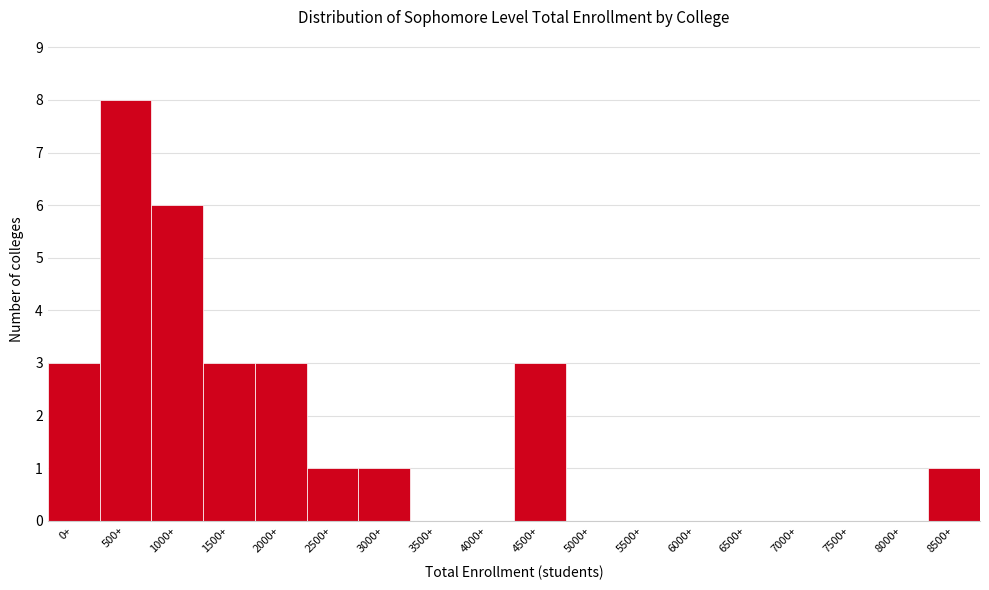

Reading right to left, extract all data points from this chart.

8500+=1	8000+=0	7500+=0	7000+=0	6500+=0	6000+=0	5500+=0	5000+=0	4500+=3	4000+=0	3500+=0	3000+=1	2500+=1	2000+=3	1500+=3	1000+=6	500+=8	0+=3